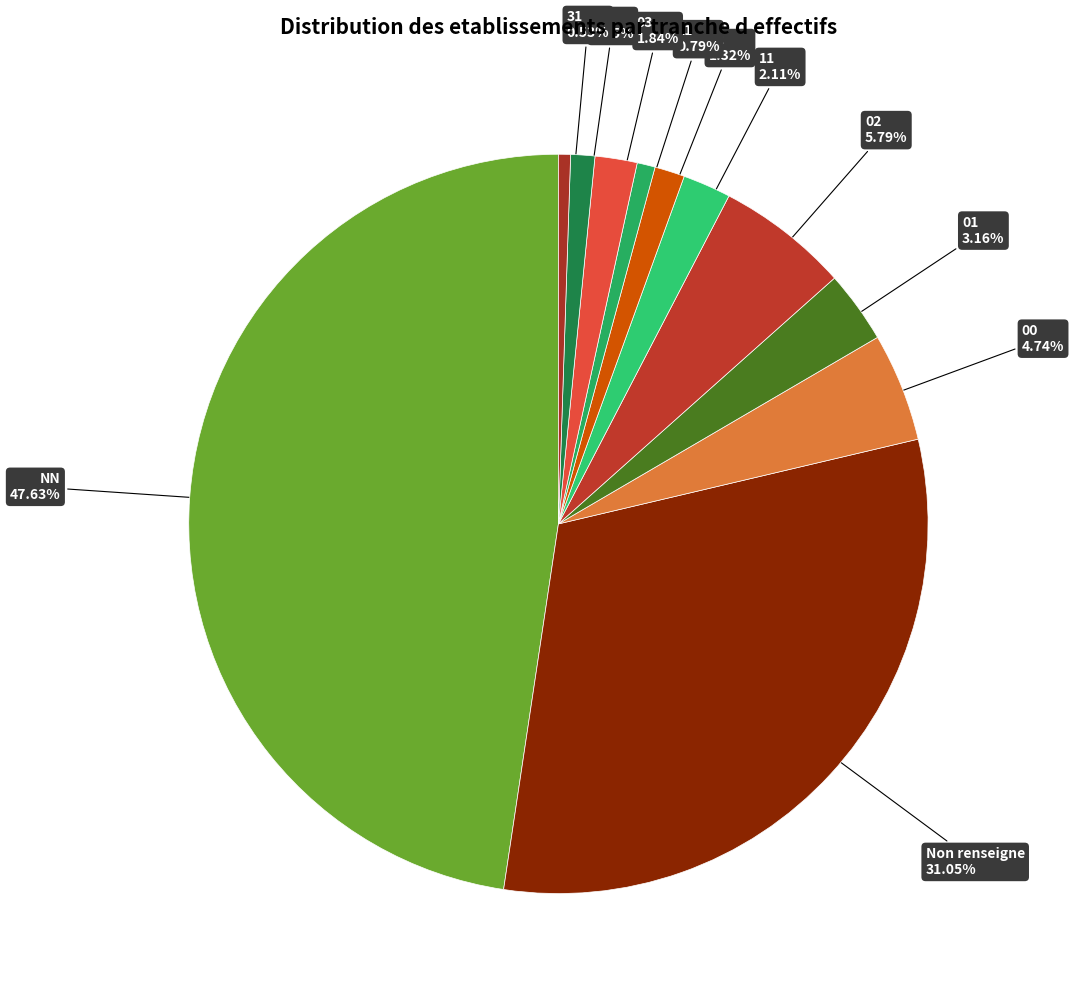

Which category has the smallest portion of the pie?

31